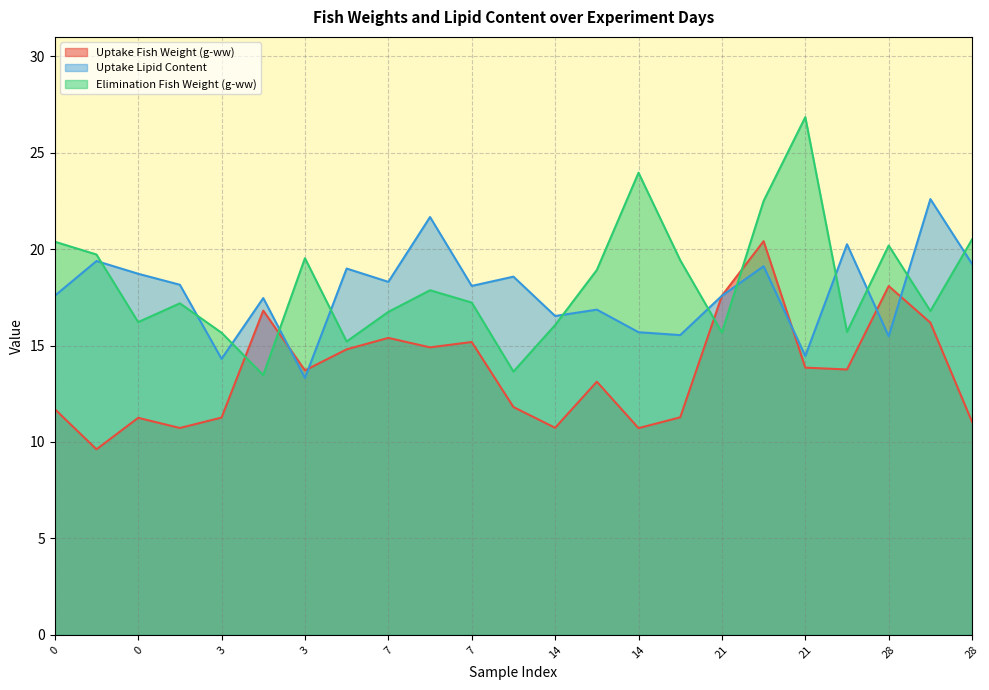

Does the chart display data point markers on the line(s)?

No